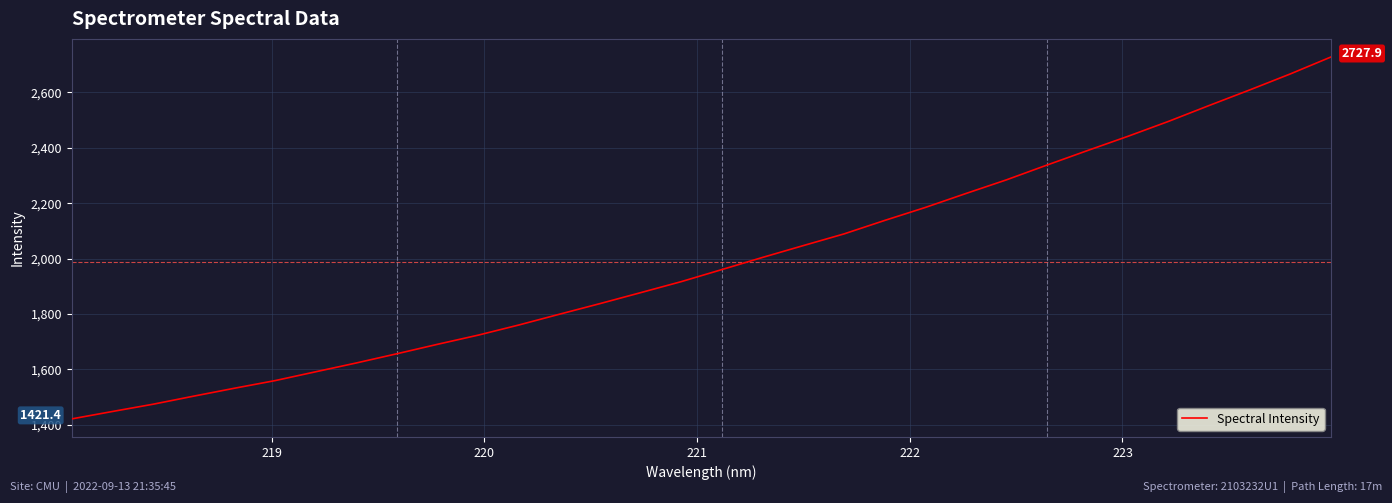

How many lines are shown in the chart?

1